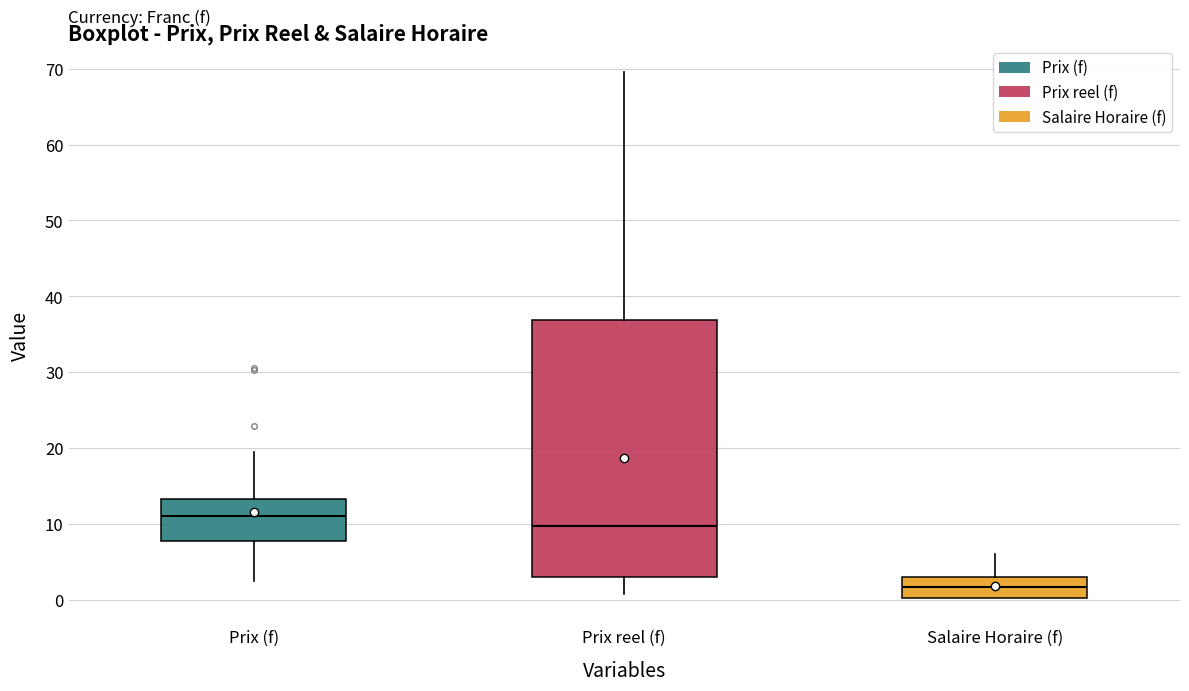

Which box has the lowest median line?

Salaire Horaire (f)